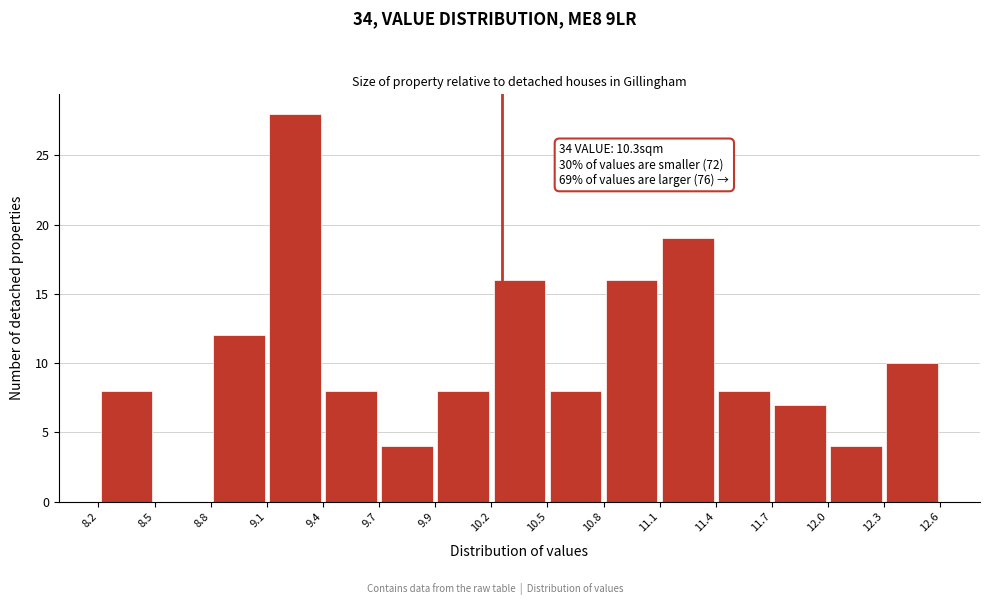

Which range on the x-axis has the tallest bar?

9.1 to 9.4